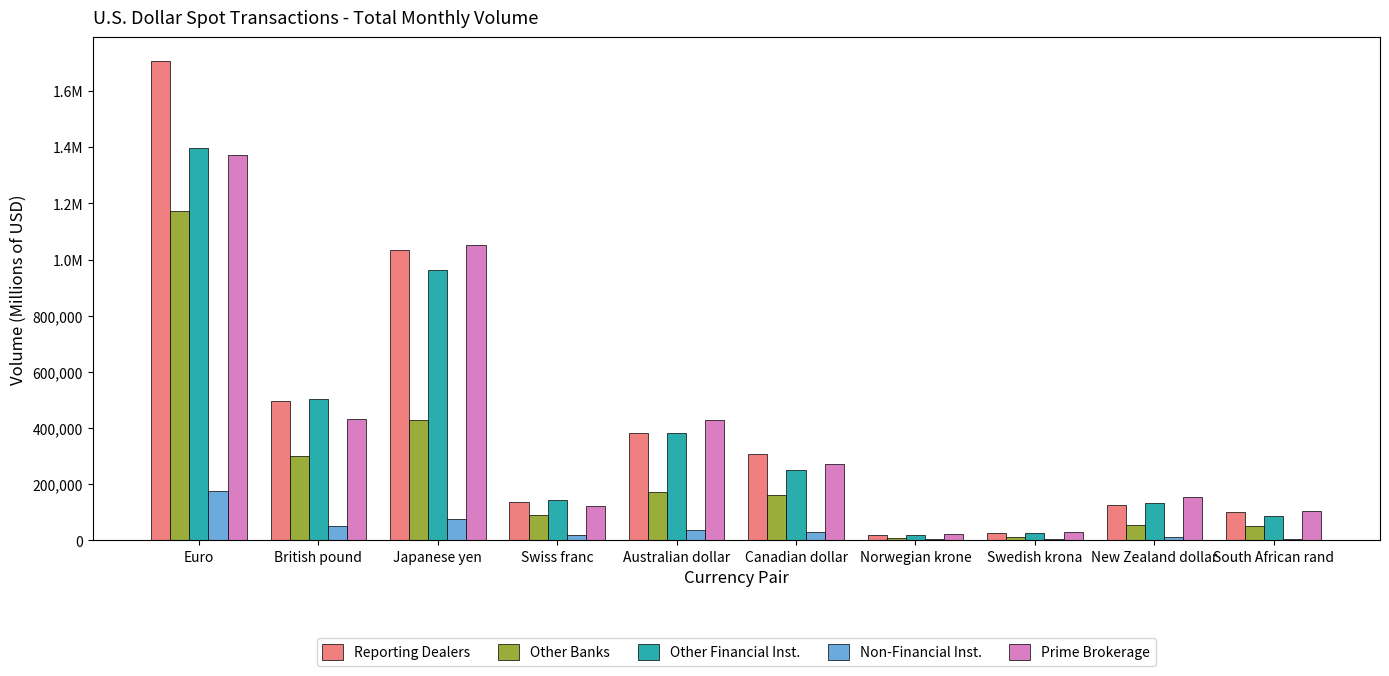

What is the maximum value for Prime Brokerage?

1372811.0